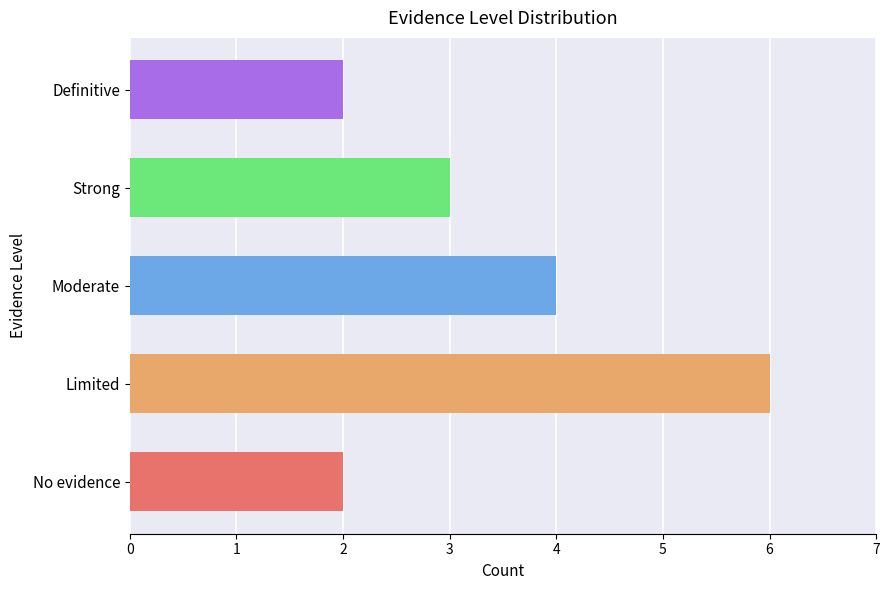

Count the values in the range 2 to 4.

4